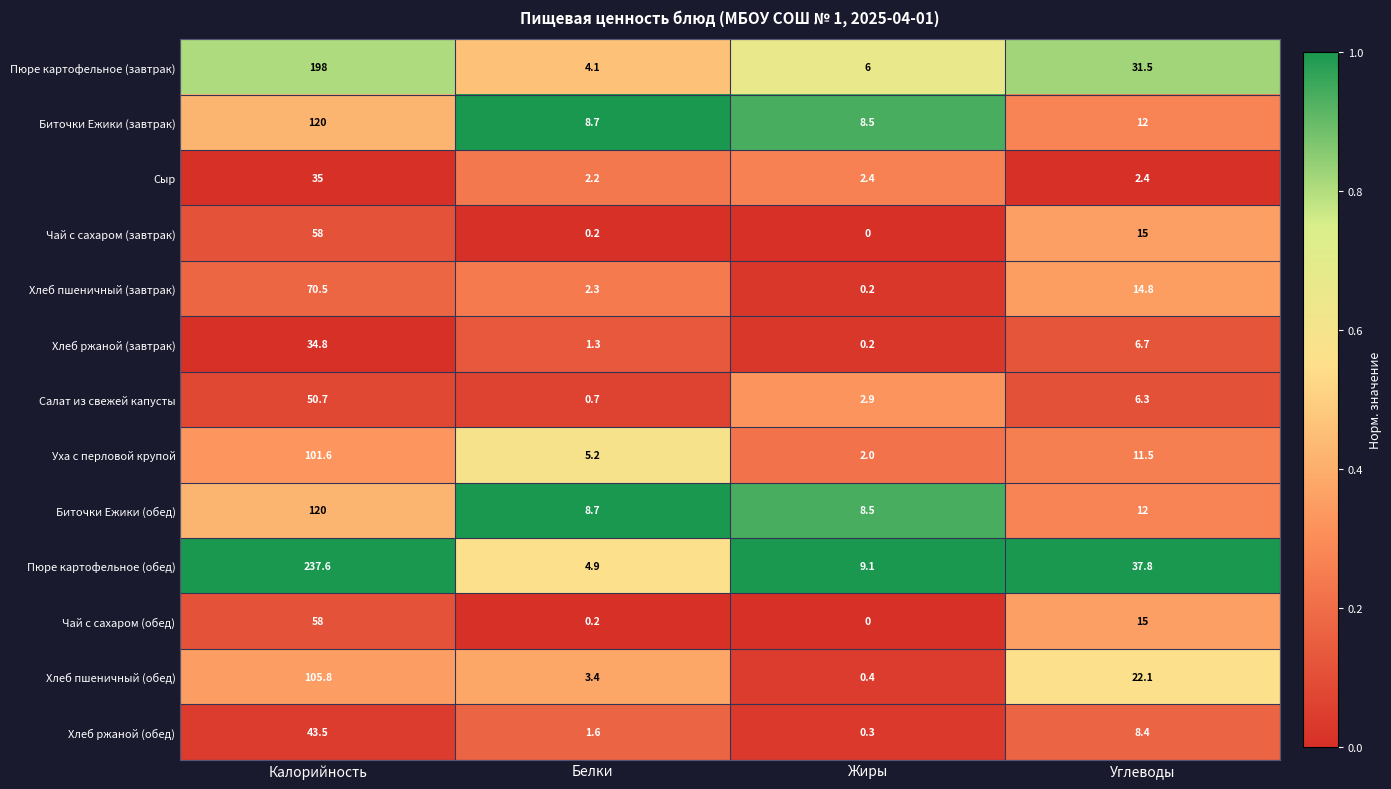

What value does the Биточки Ежики (завтрак) series have at Углеводы?

12.0